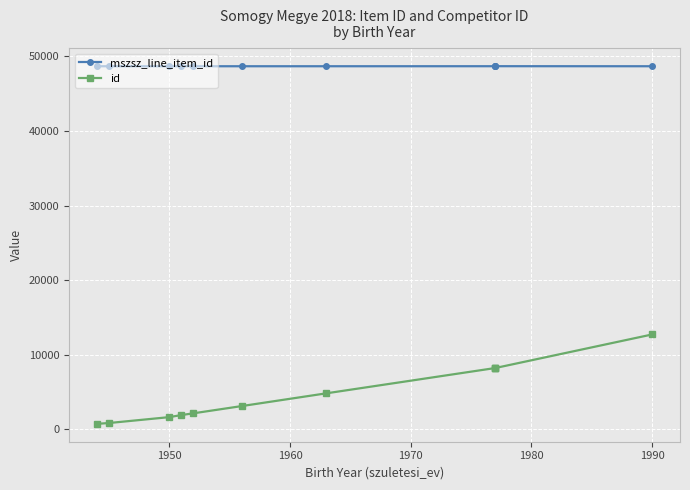

Which series has the largest total across all categories?

mszsz_line_item_id